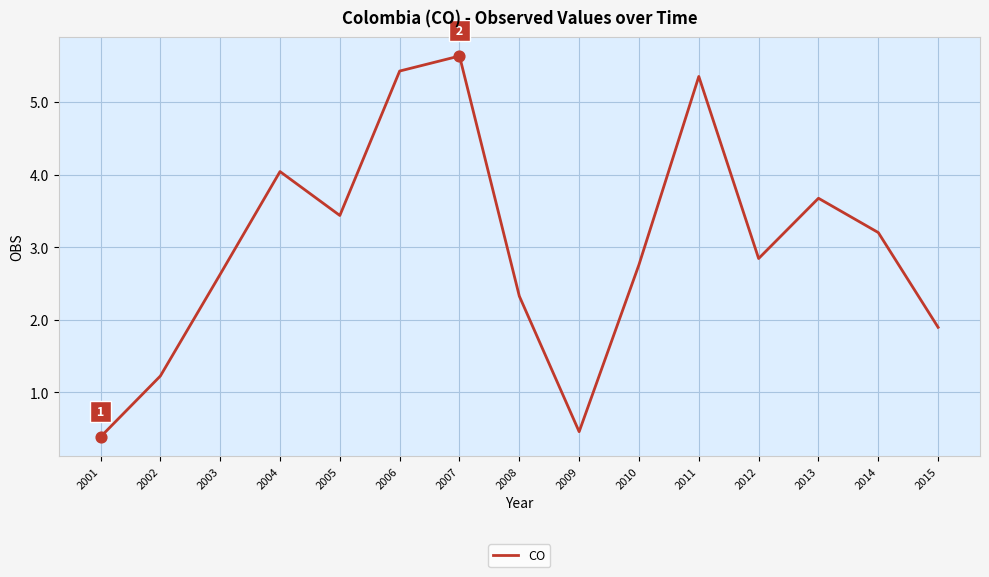

What is the change in value from 2004 to 2014?

-0.8